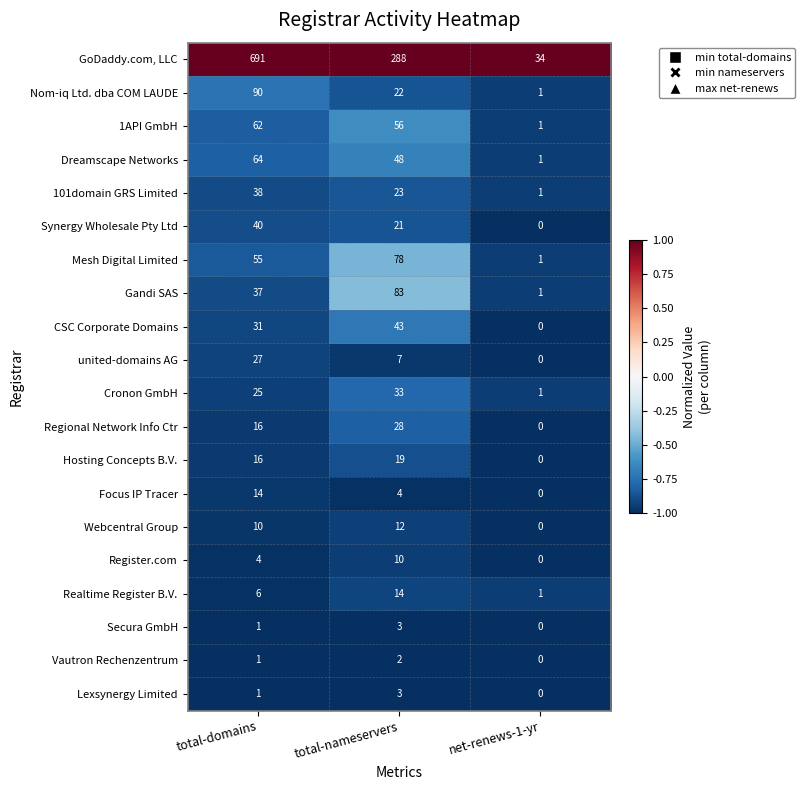

What is the difference between the maximum and minimum values in the CSC Corporate Domains series?

43